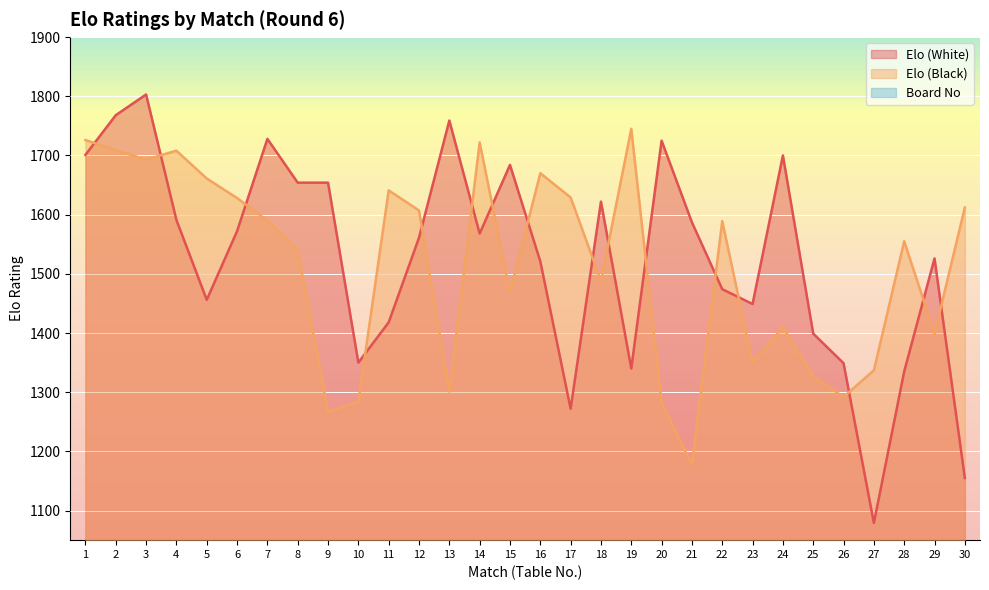

True or false: Elo (Black) has more than 0 points higher than both neighbors.

True